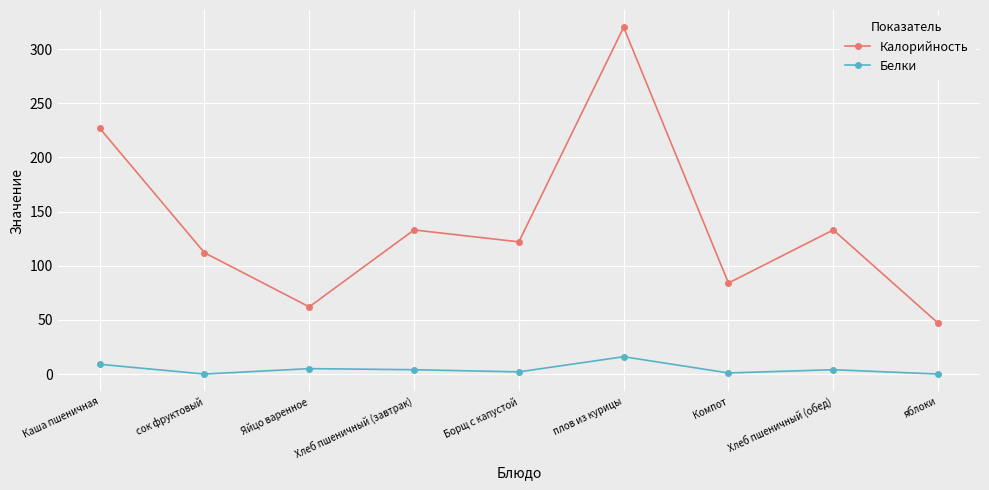

At which category is the sum across all series the highest?

плов из курицы